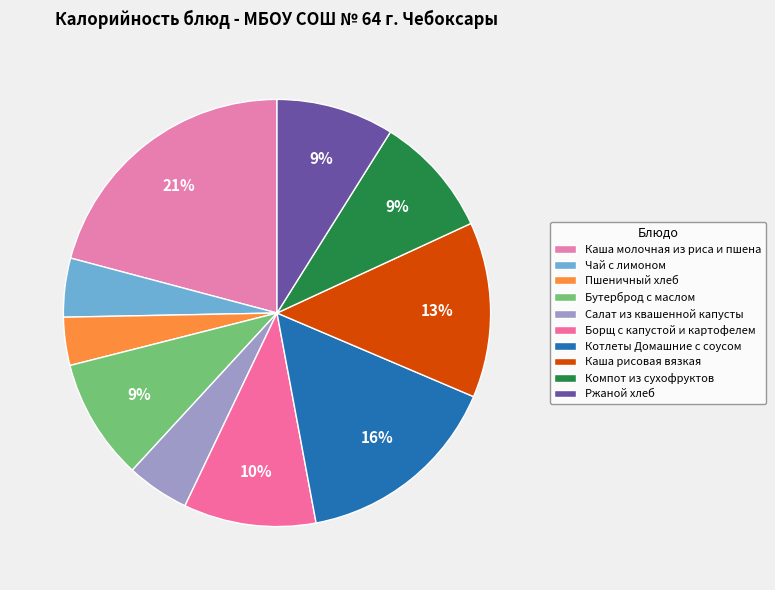

True or false: Ржаной хлеб accounts for 1% of the total.

False